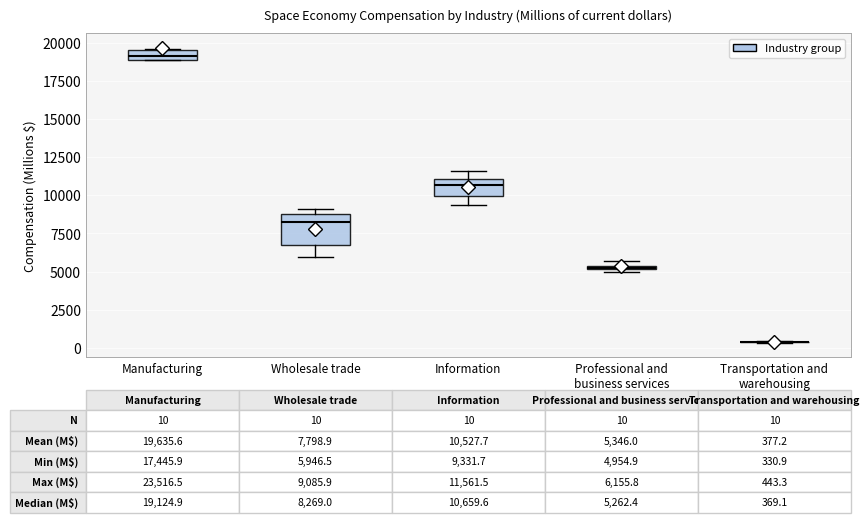

Comparing the boxes themselves (not the whiskers), which one is the tallest?

Wholesale trade